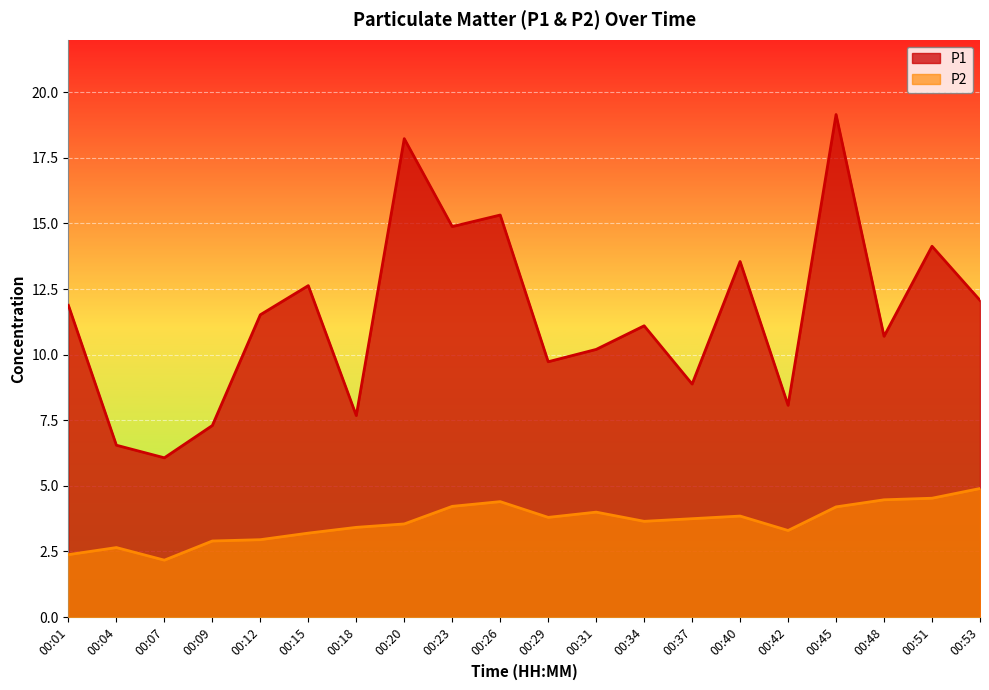

Rank the categories by P1 value from highest to lowest.

00:45, 00:20, 00:26, 00:23, 00:51, 00:40, 00:15, 00:53, 00:01, 00:12, 00:34, 00:48, 00:31, 00:29, 00:37, 00:42, 00:18, 00:09, 00:04, 00:07